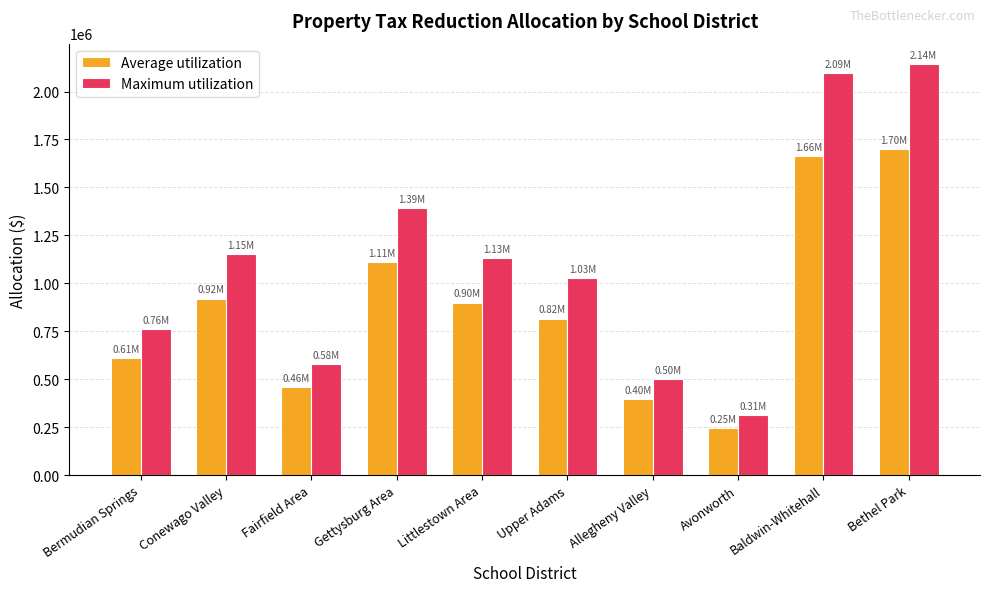

At how many categories does at least one series exceed 815258?

6